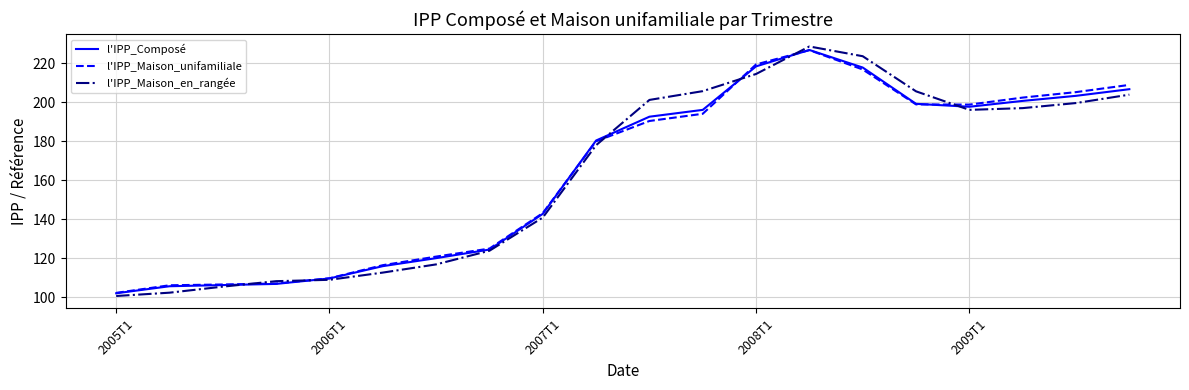

What is the difference between the maximum and second lowest values in the l'IPP_Maison_unifamiliale series?

120.5